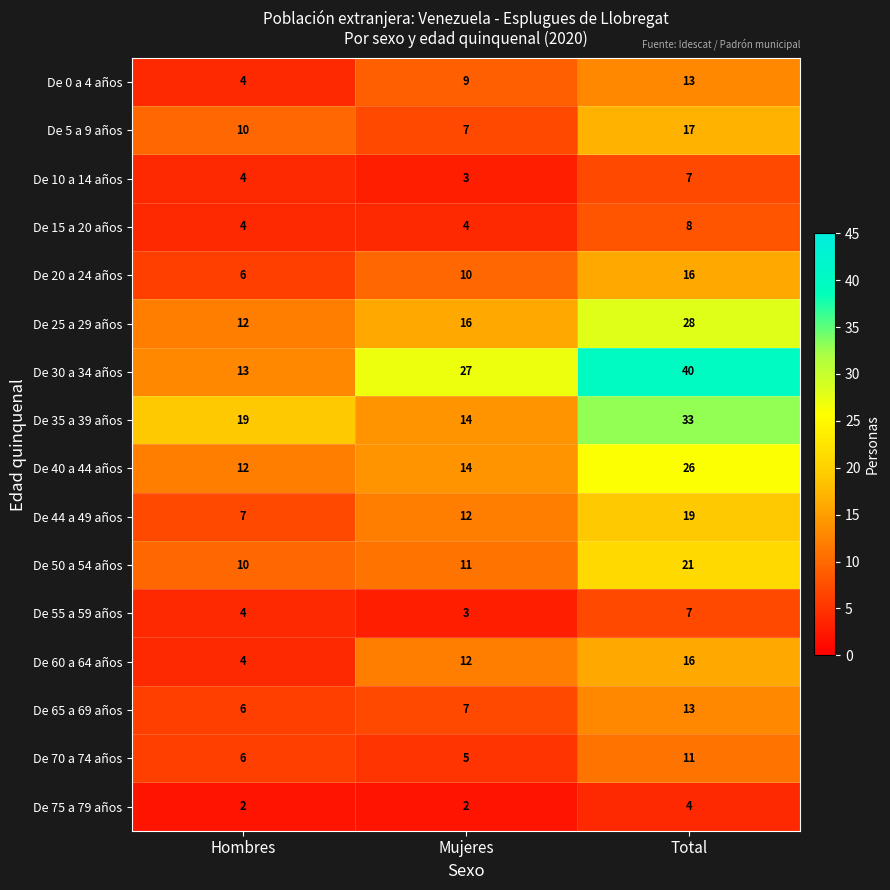

Count the De 30 a 34 años values in the range 13 to 40.

3